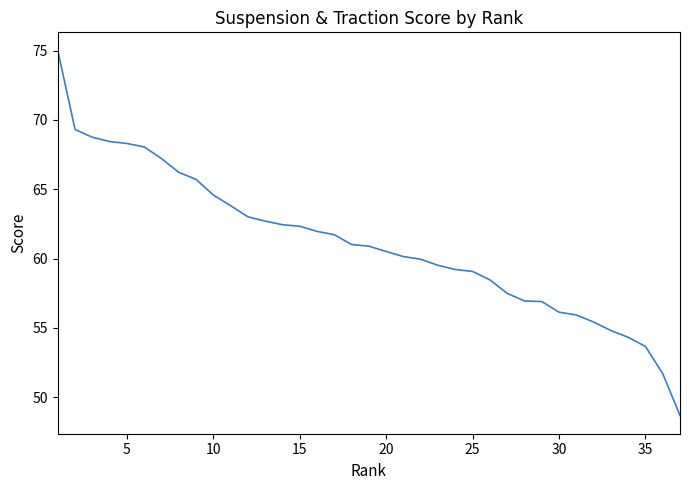

What is the difference between the maximum and minimum values?

26.3